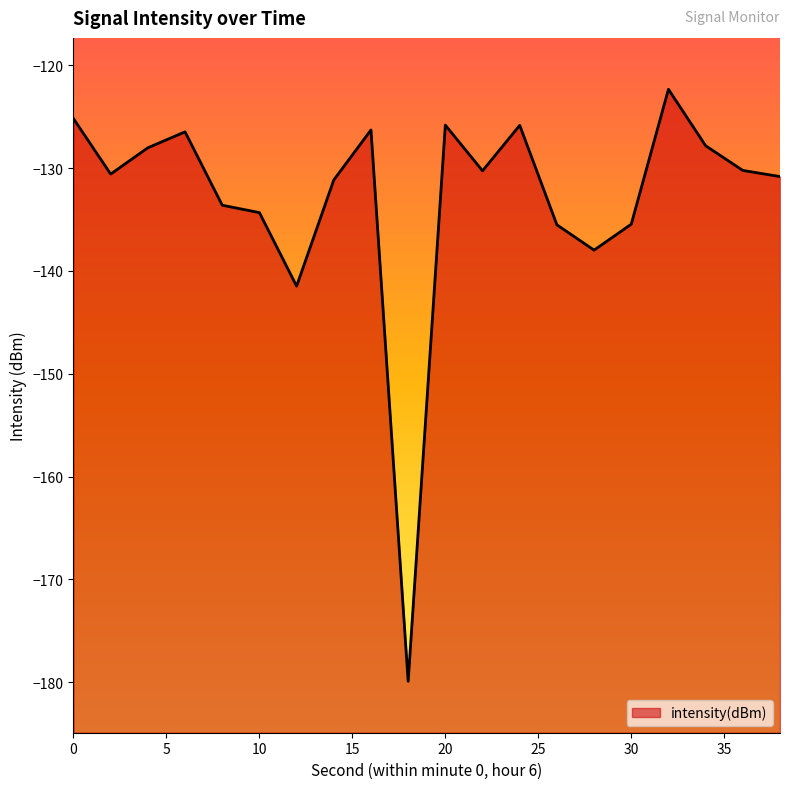

What is the sum of the values at 32 and 34?

-250.1